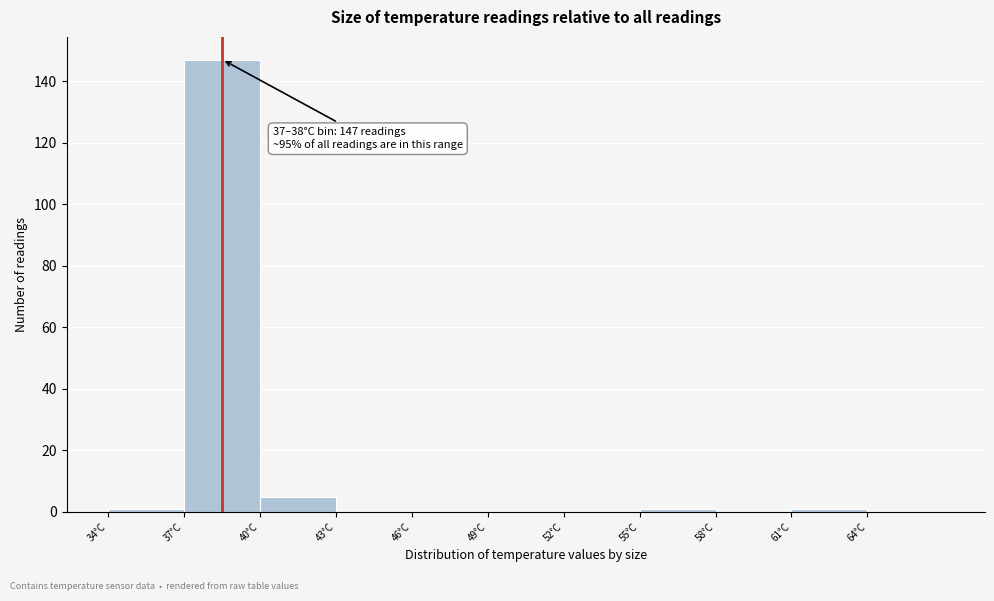

Over which range of the x-axis is the bar tallest?

37 to 40